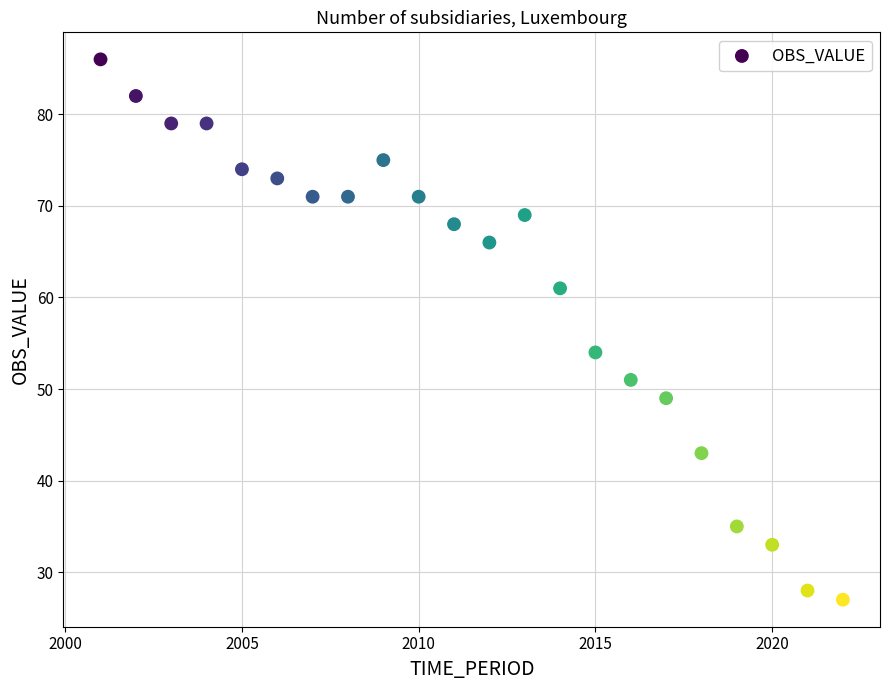

What Y value in the scatter plot is closest to 56?

54